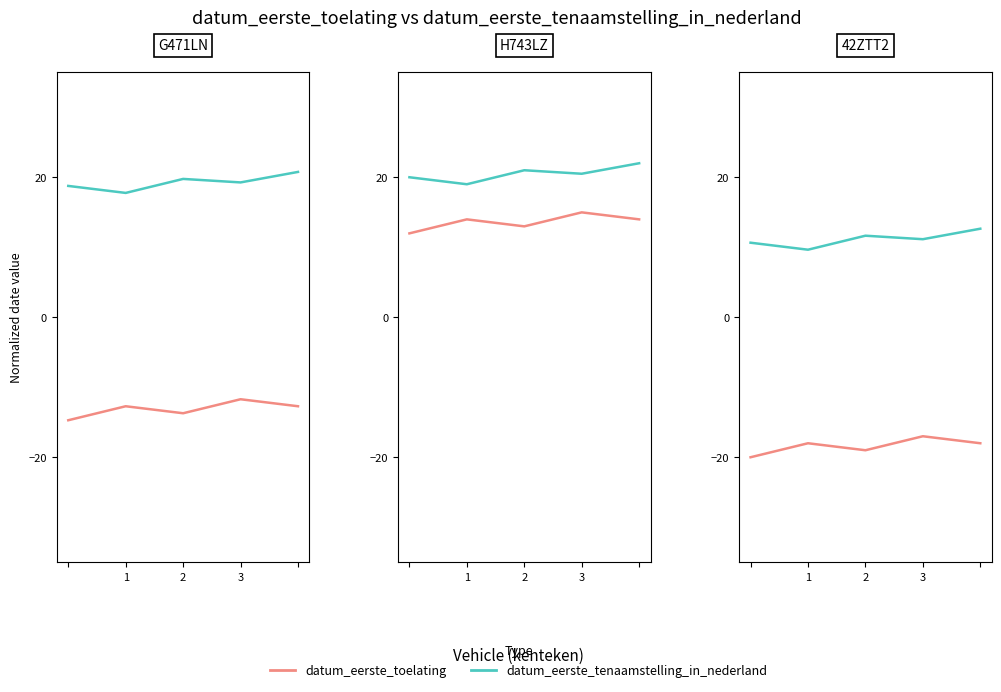

Where does the datum_eerste_toelating series first go above -18?

3